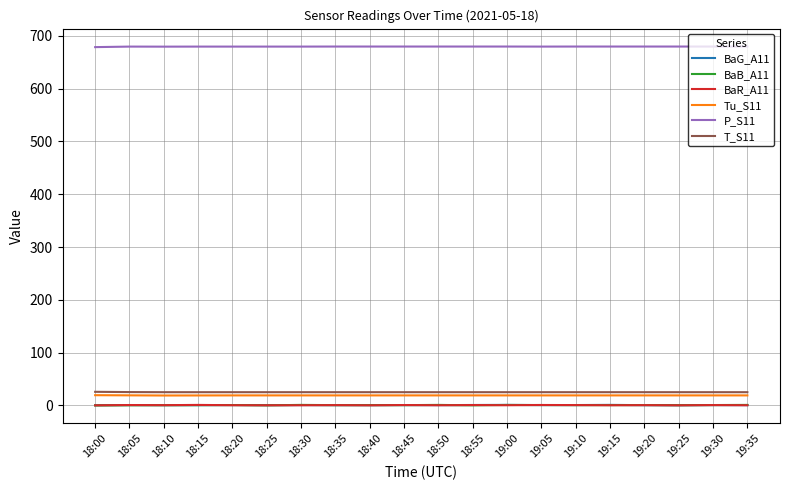

The P_S11 series shows 1149.1 at 18:40. True or false?

False